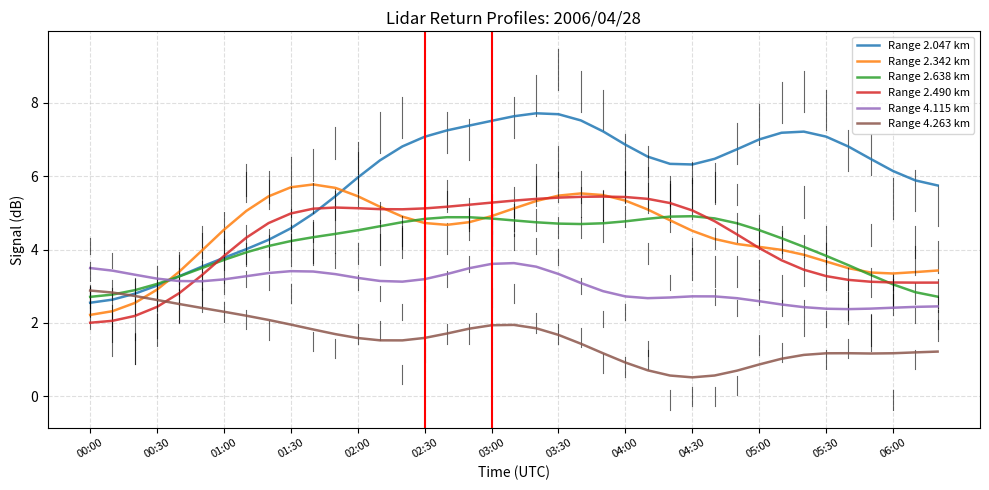

Which series has the largest range (max minus min)?

Range 2.047 km